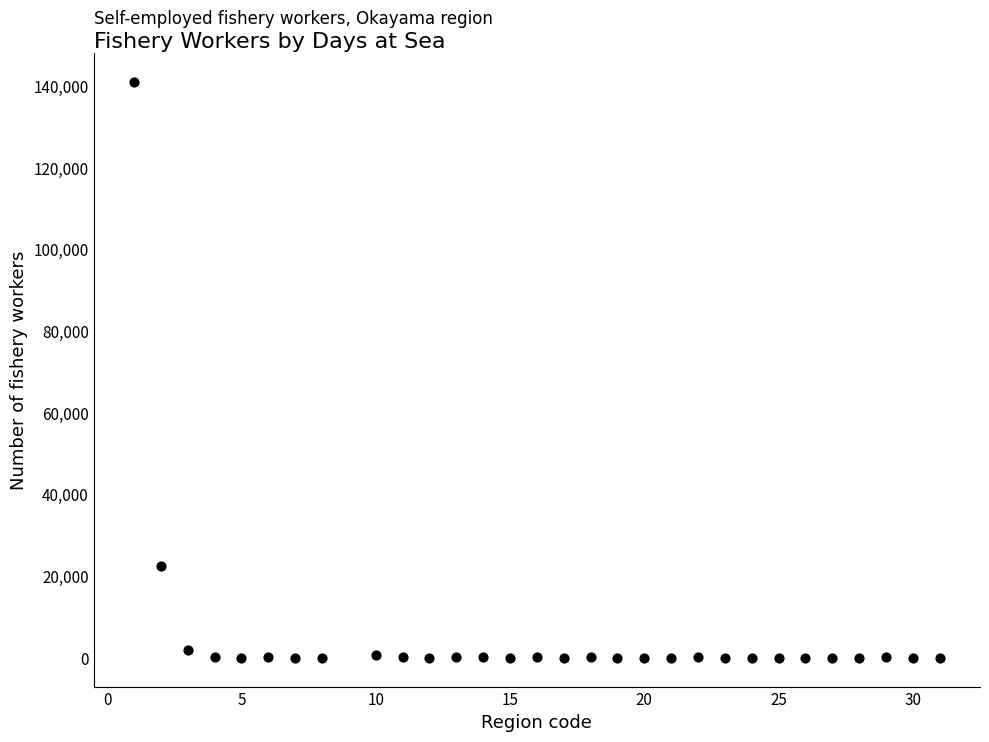

What is the range of Y values (max minus min)?

141034